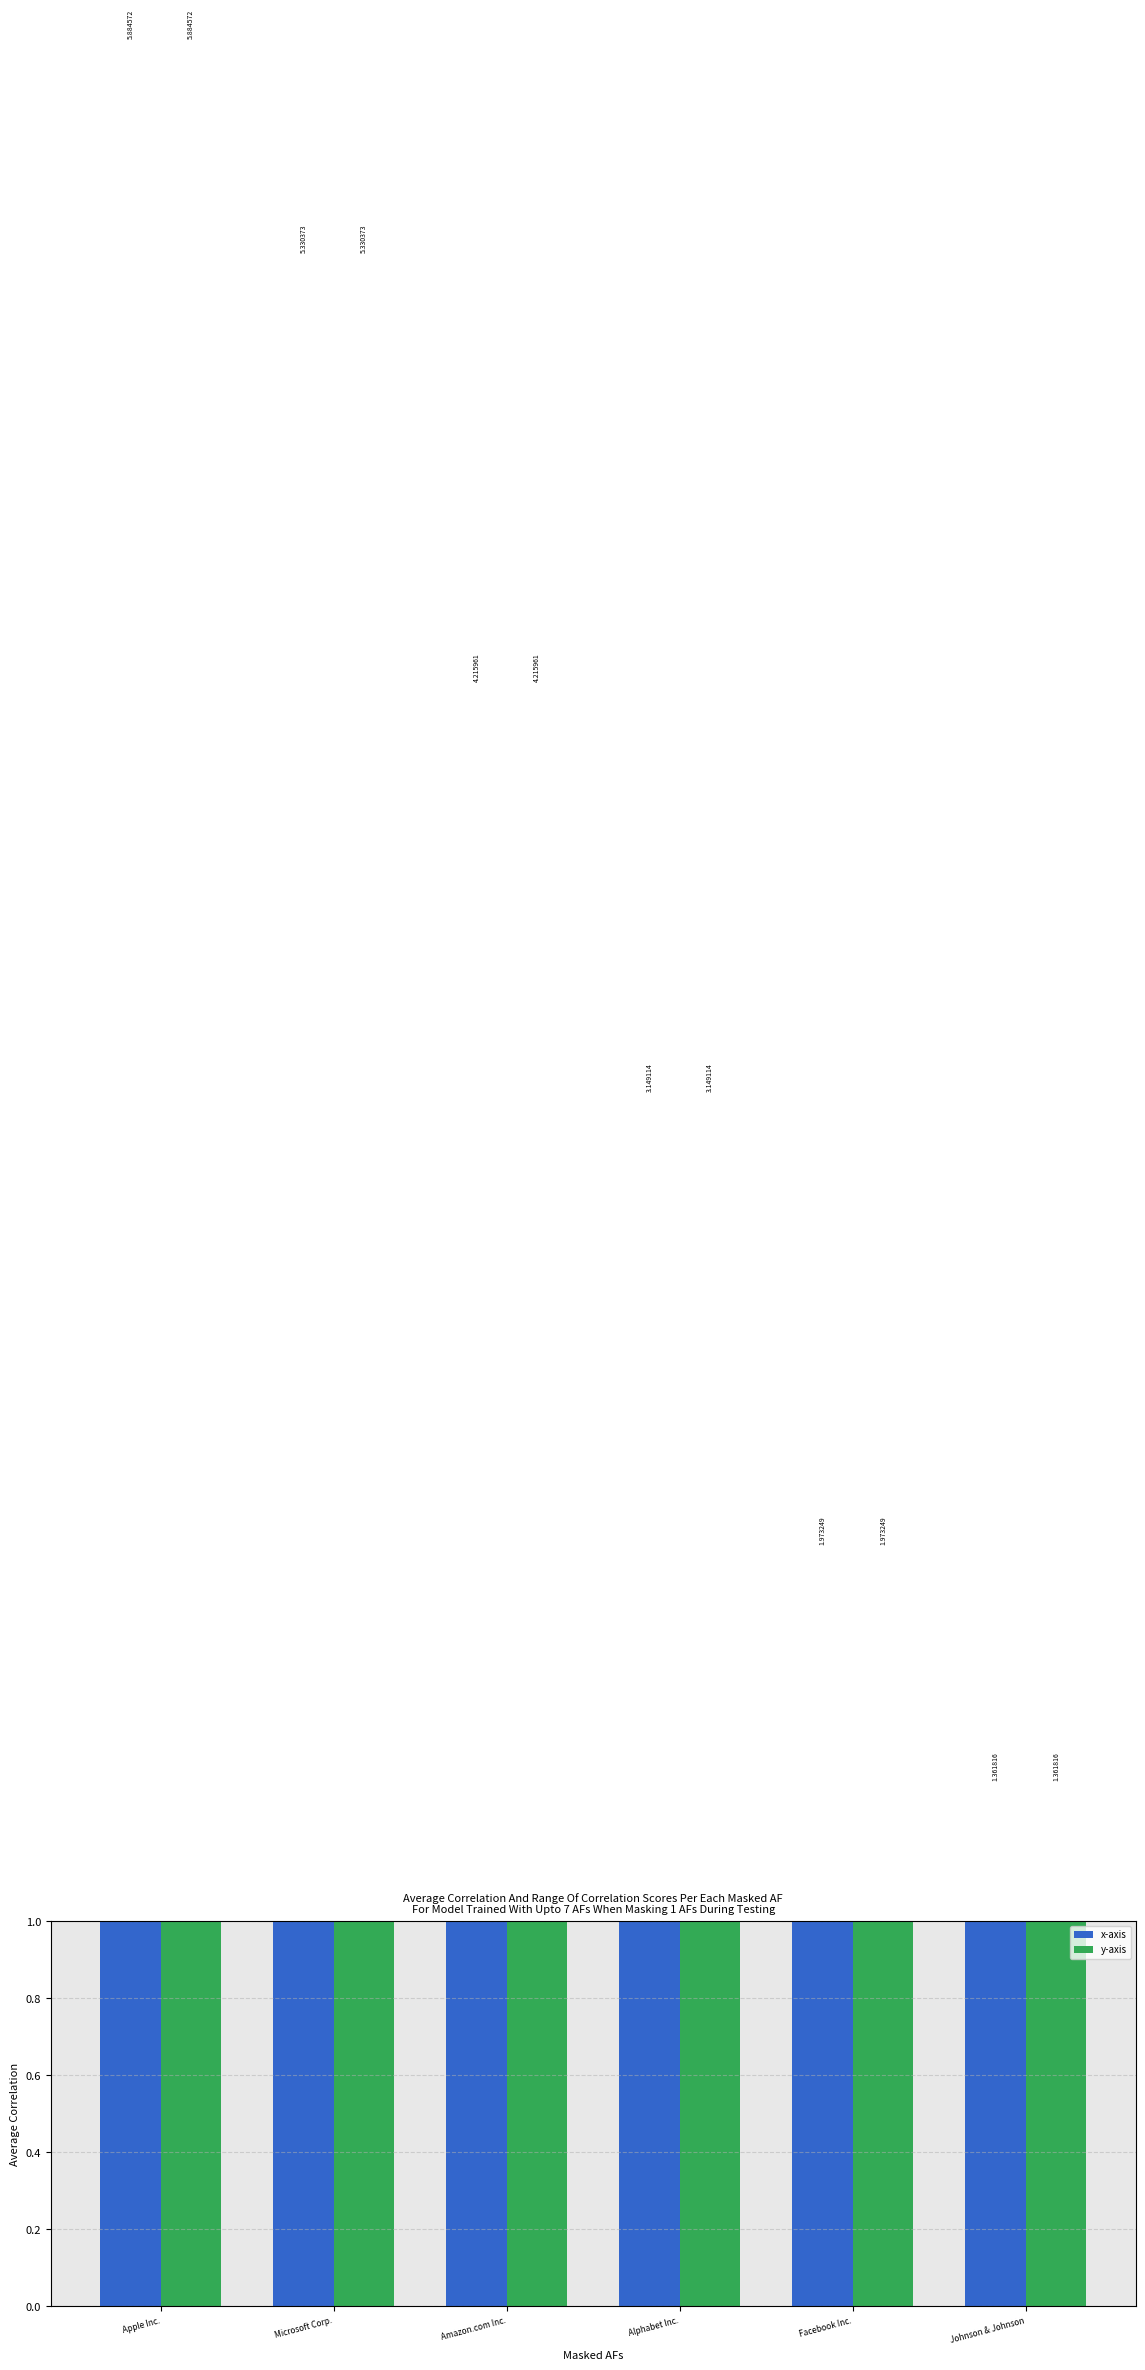

What is the greatest value displayed?

5.9